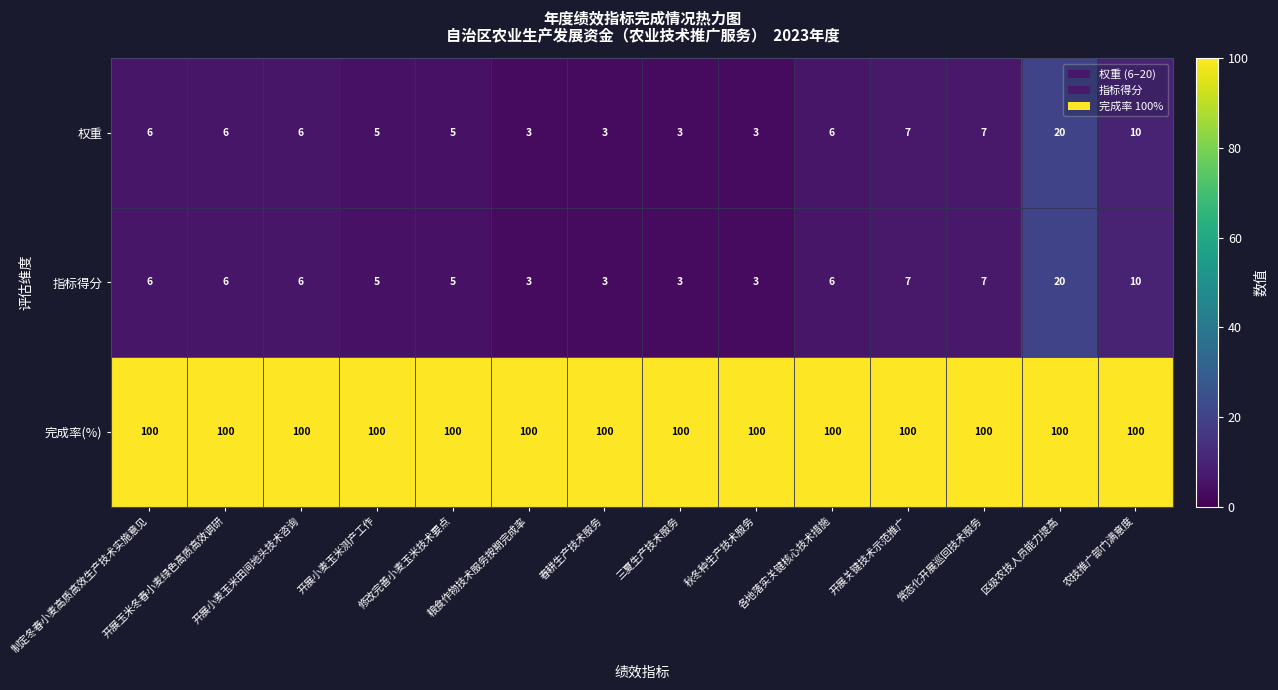

What is the approximate value of 权重 at 各地落实关键核心技术措施, to the nearest 5?

5